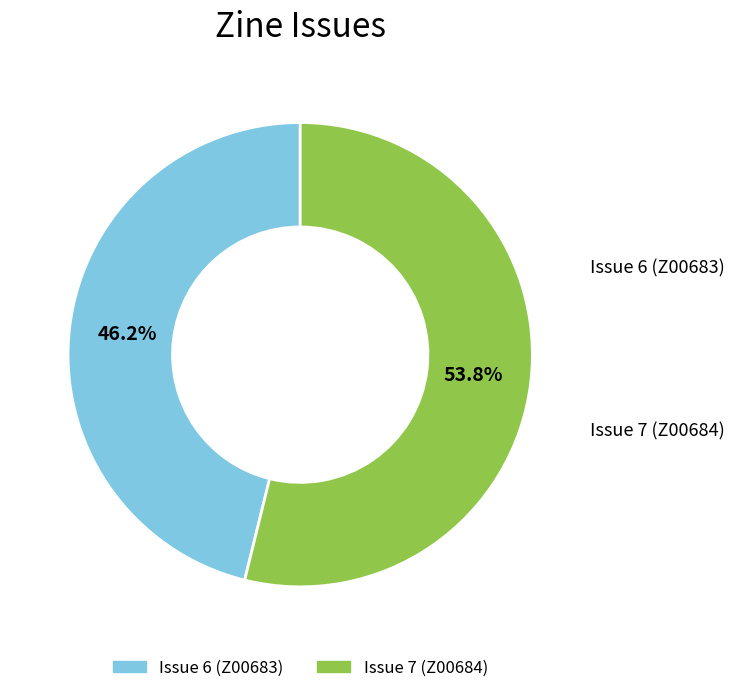

To the nearest percent, what percentage of the pie is Issue 6 (Z00683)?

46%